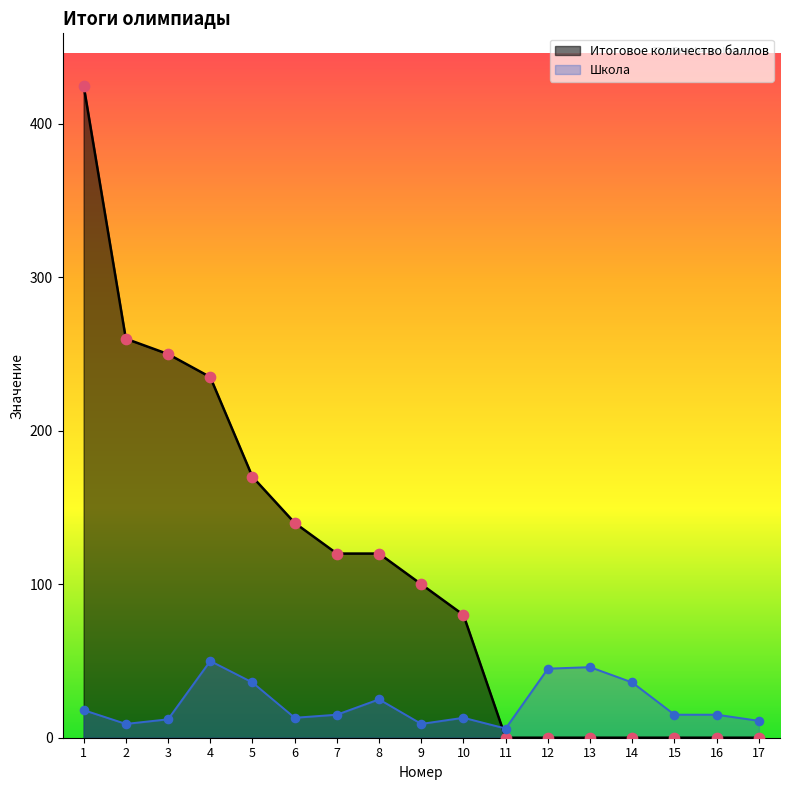

What is the total value across all series at 5?

206